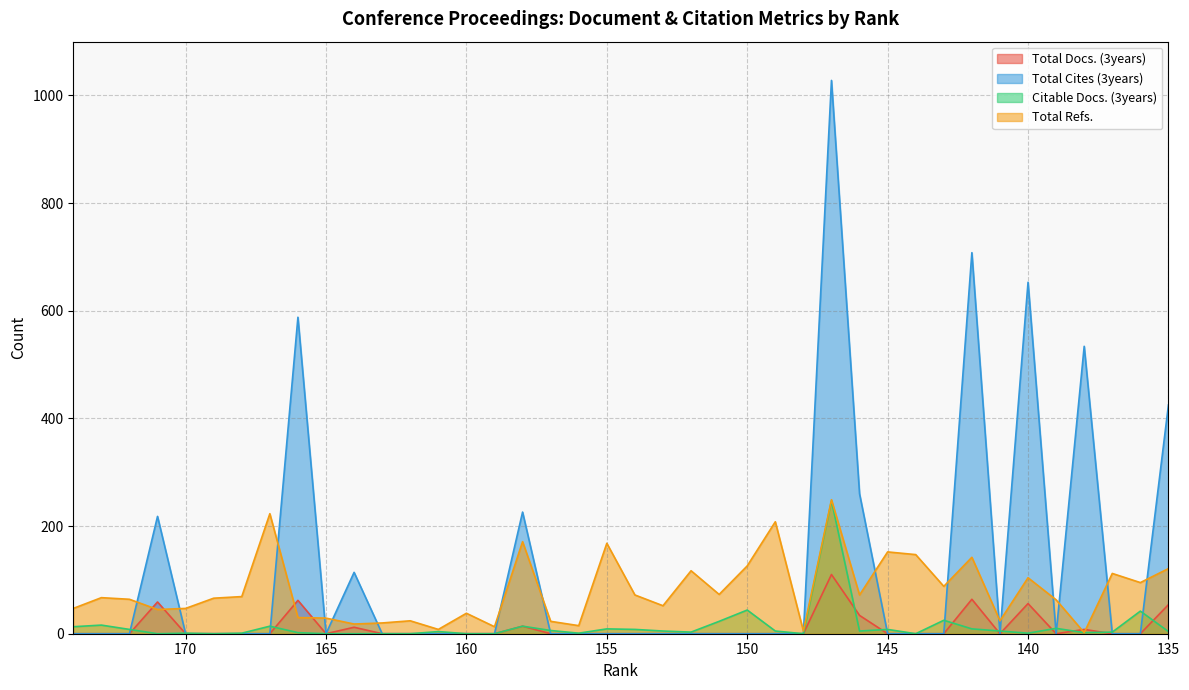

At which label does Total Refs. first exceed 67?

168